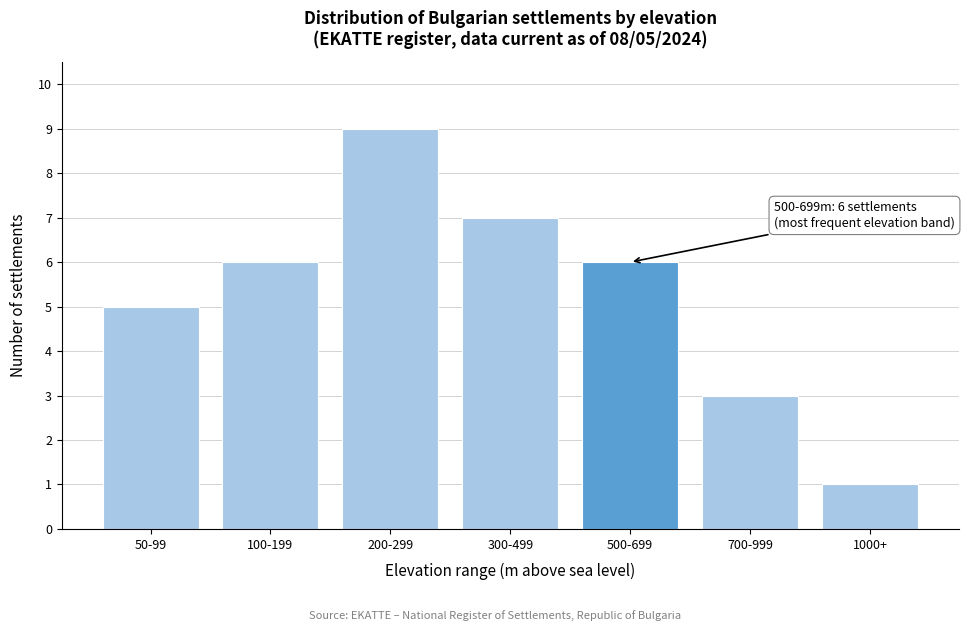

Reading right to left, what are all the values shown in this chart?

1000+=1	700-999=3	500-699=6	300-499=7	200-299=9	100-199=6	50-99=5